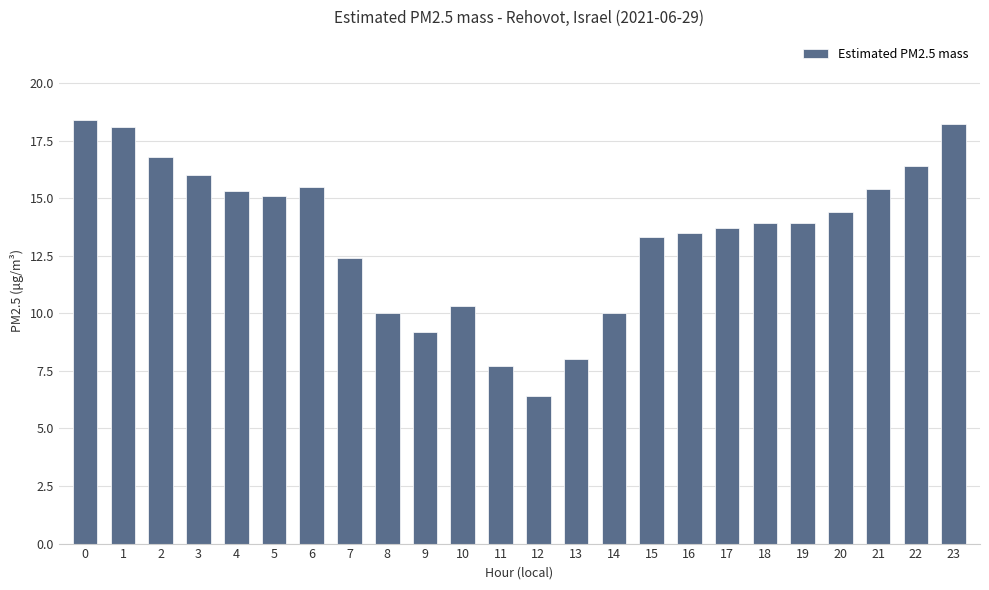

How many values exceed 13?

16